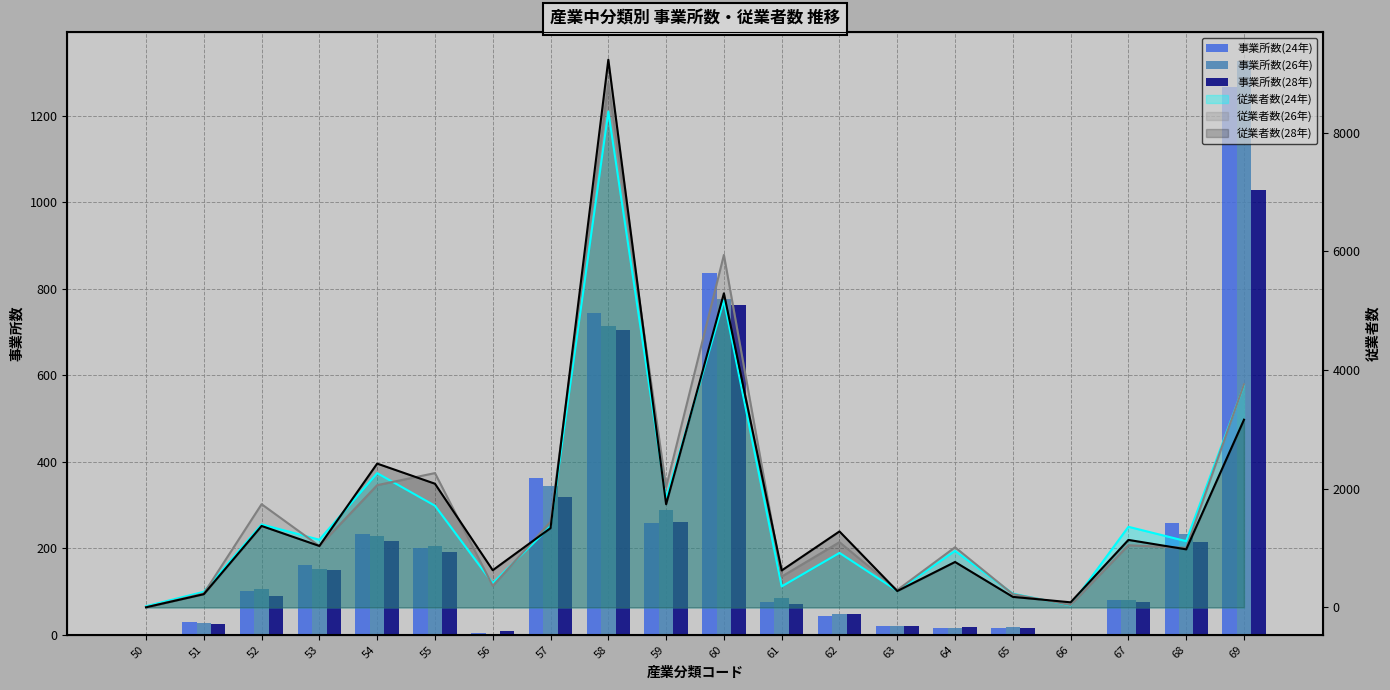

How many groups of bars are there?

20